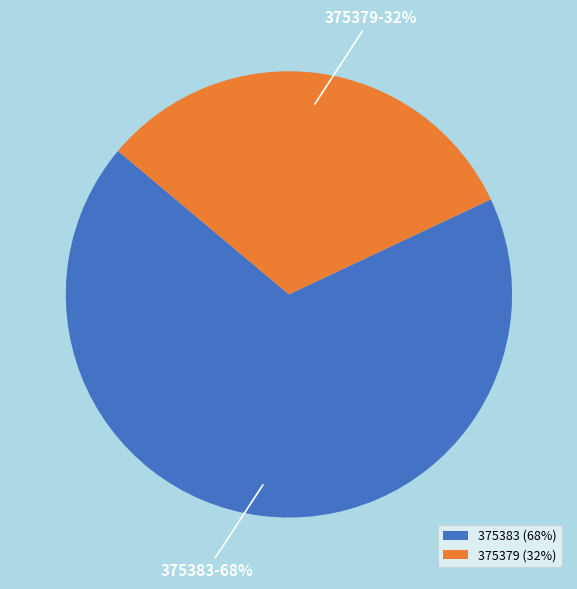

Is 375379 the majority of the pie?

No